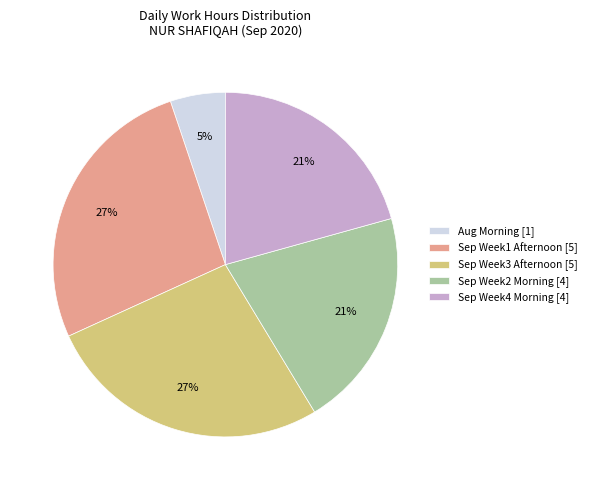

What percentage is the Sep Week3 Afternoon [5] slice, to the nearest percent?

27%